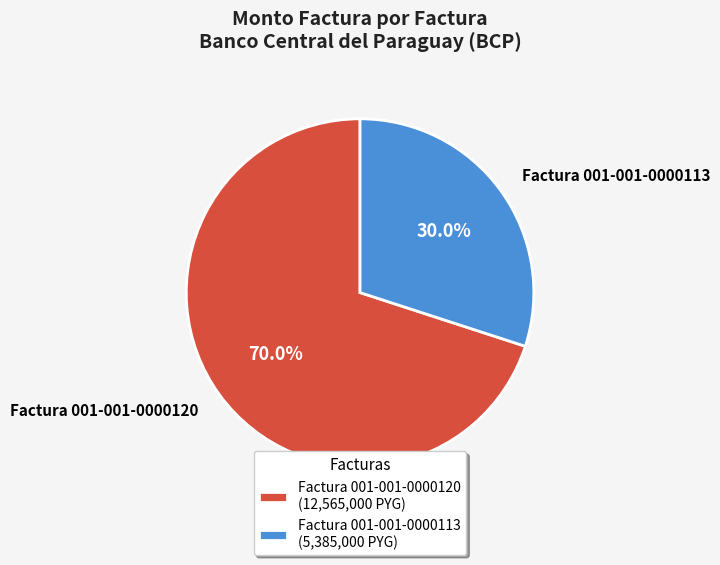

What percentage is the Factura 001-001-0000120 slice, to the nearest percent?

70%